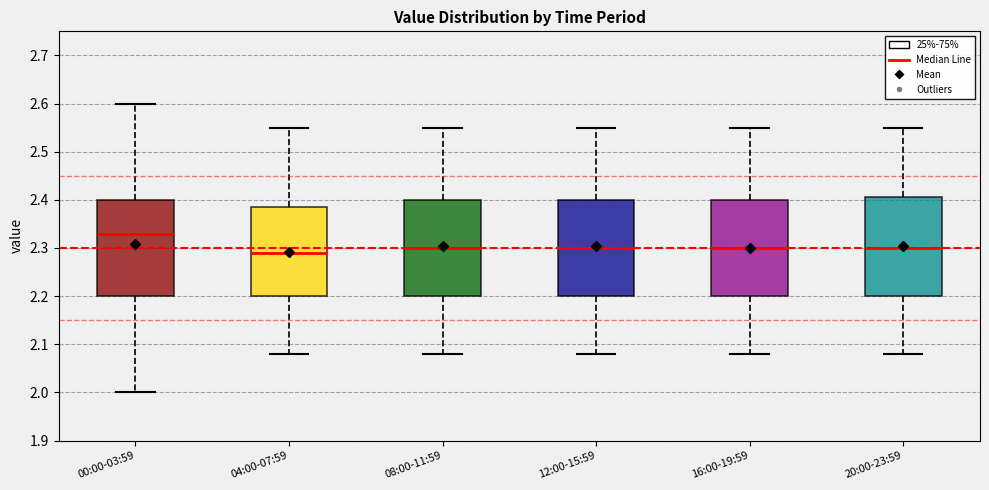

Reading left to right, transcribe this box plot: for each box, give where its median line is, the range the box spans, and where its two whiskers end, as read against the y-axis. The values are not printed on the chart, so give them approximately, as read against the axis.

00:00-03:59: median 2.33, box 2.20 to 2.40, whiskers 2.00 to 2.60
04:00-07:59: median 2.29, box 2.20 to 2.39, whiskers 2.08 to 2.55
08:00-11:59: median 2.30, box 2.20 to 2.40, whiskers 2.08 to 2.55
12:00-15:59: median 2.30, box 2.20 to 2.40, whiskers 2.08 to 2.55
16:00-19:59: median 2.30, box 2.20 to 2.40, whiskers 2.08 to 2.55
20:00-23:59: median 2.30, box 2.20 to 2.41, whiskers 2.08 to 2.55